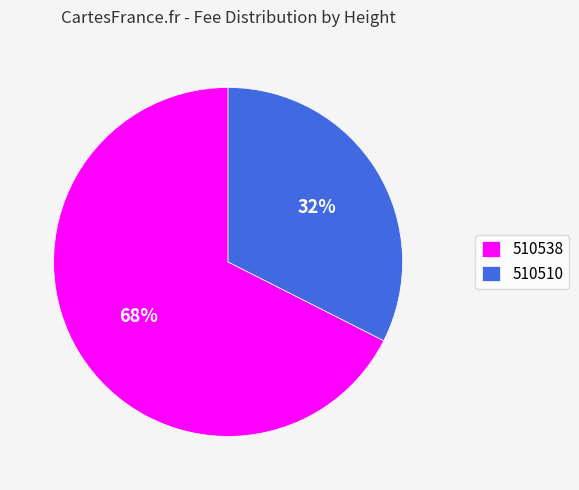

True or false: 510538 accounts for 74% of the total.

False